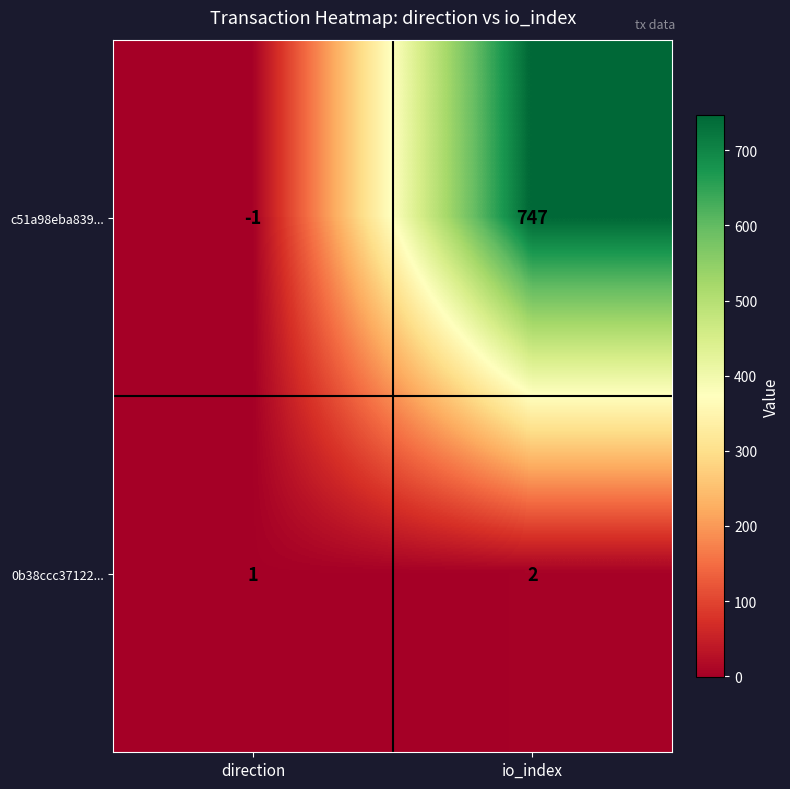

Which series has the widest spread of values?

c51a98eba839...